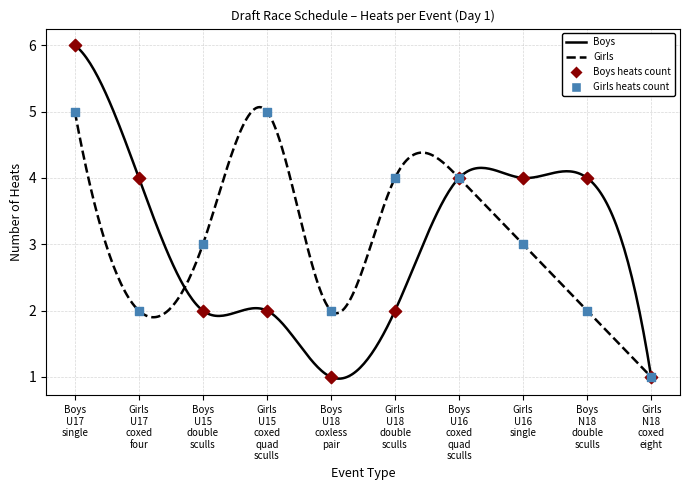

Which series has the largest Y range (max minus min)?

Boys